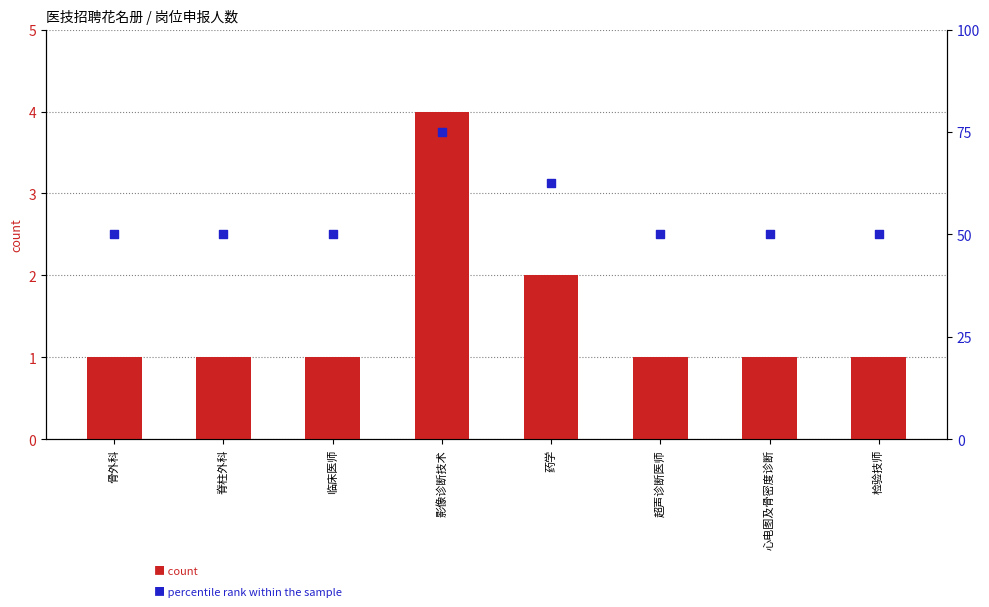

What is the total value across all series at 心电图及骨密度诊断?

51.0